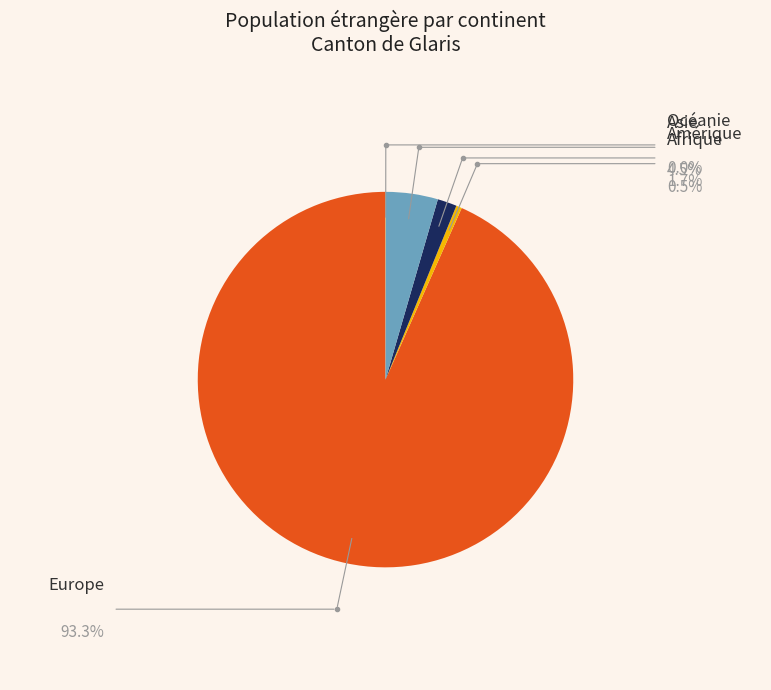

Is there a majority slice in this chart?

Yes